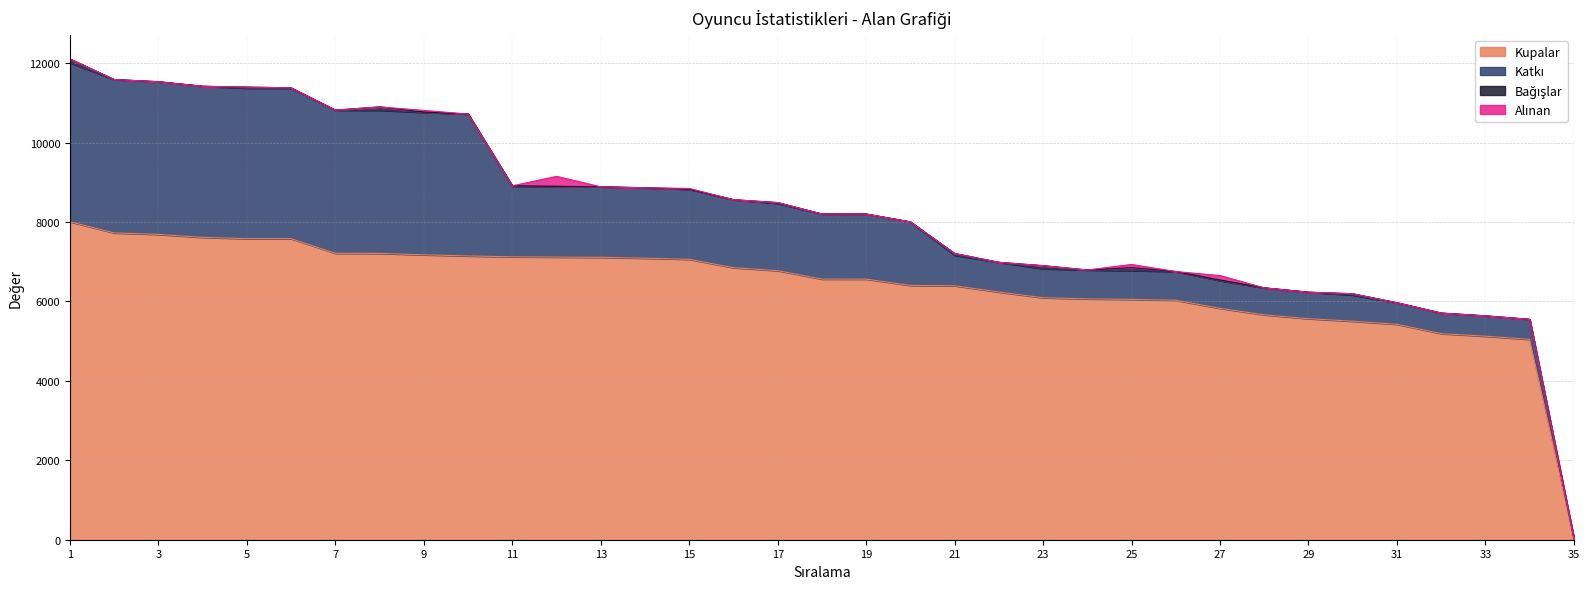

Where is the first local maximum for Bağışlar?

5